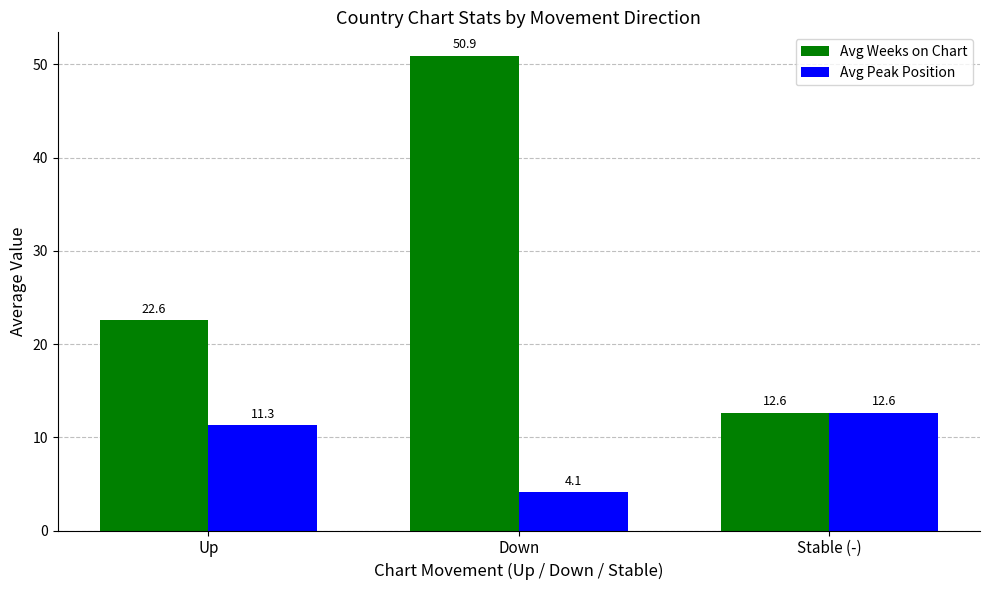

Is the value of Avg Peak Position at Down greater than the value of Avg Weeks on Chart at Stable (-)?

No